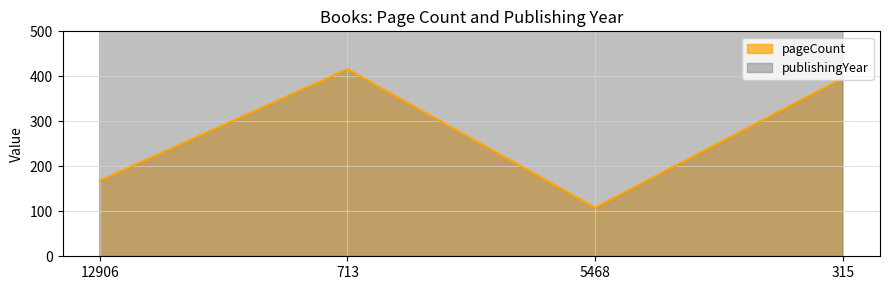

What is the difference between the pageCount values at 5468 and 12906?

60